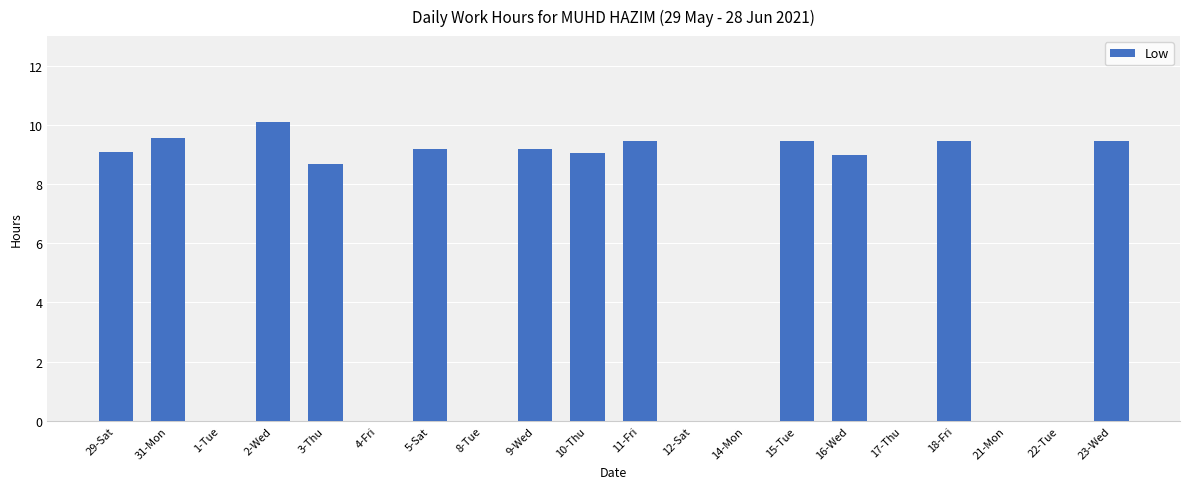

The chart shows a value of 0.0 at 1-Tue. True or false?

True